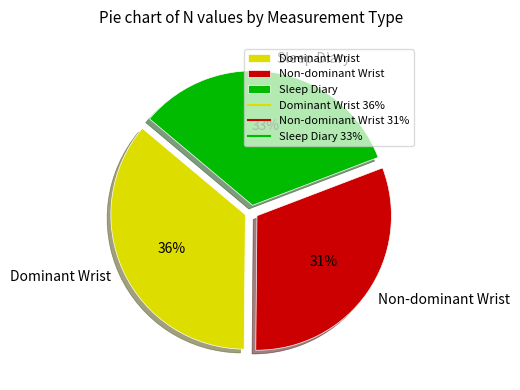

Is there a majority slice in this chart?

No